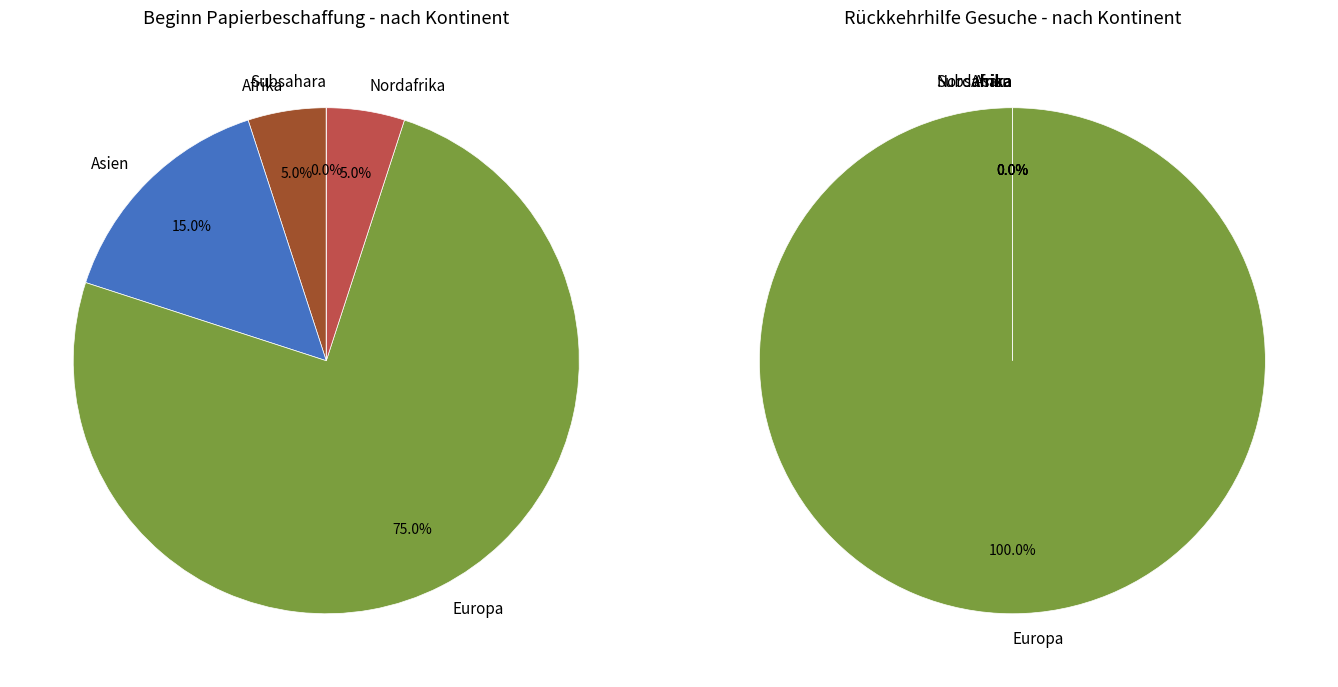

To the nearest percent, what is the difference between the largest and smallest slice percentages?

75%